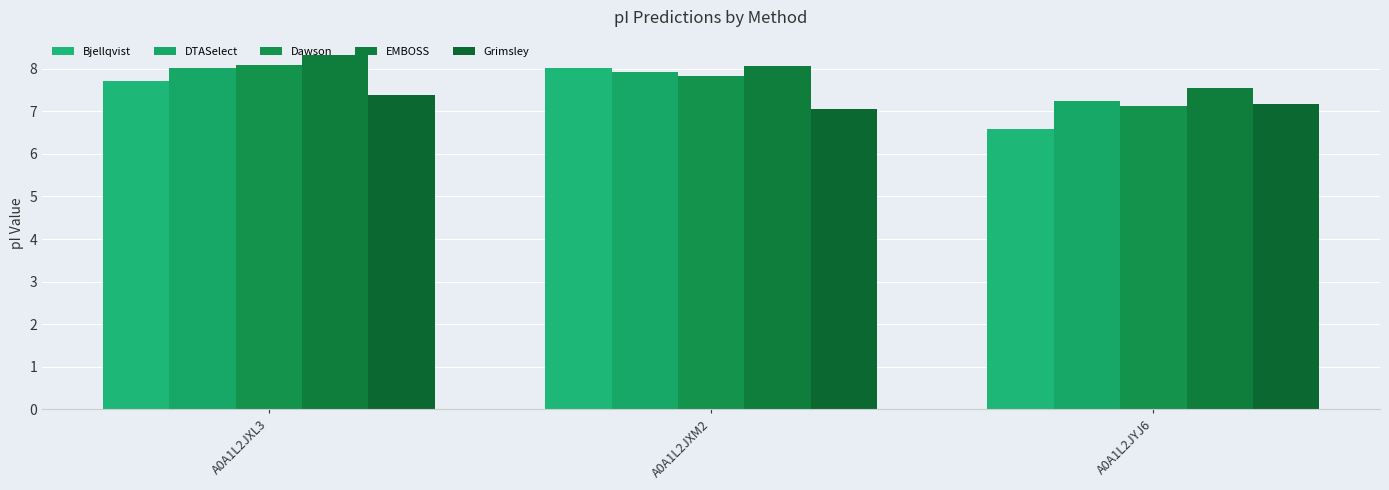

What is the label of the 2nd bar from the left?

A0A1L2JXM2